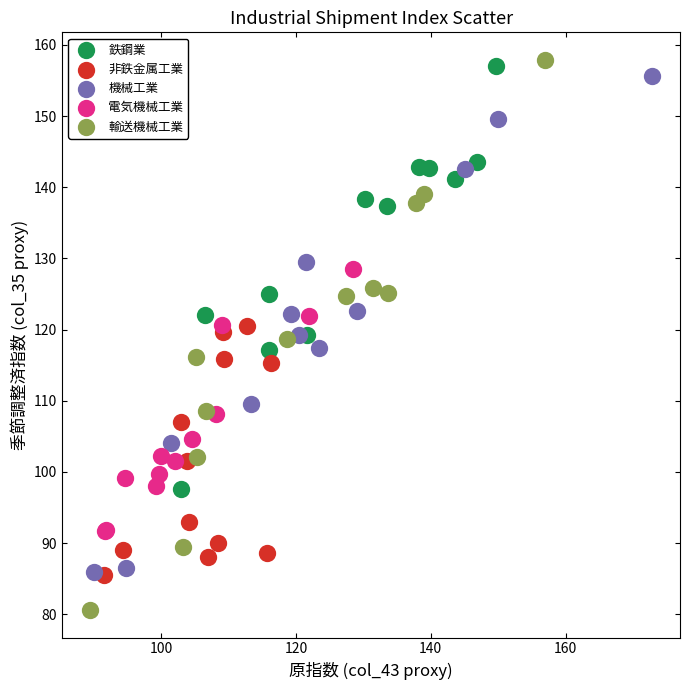

Which series contains the lowest Y value?

輸送機械工業